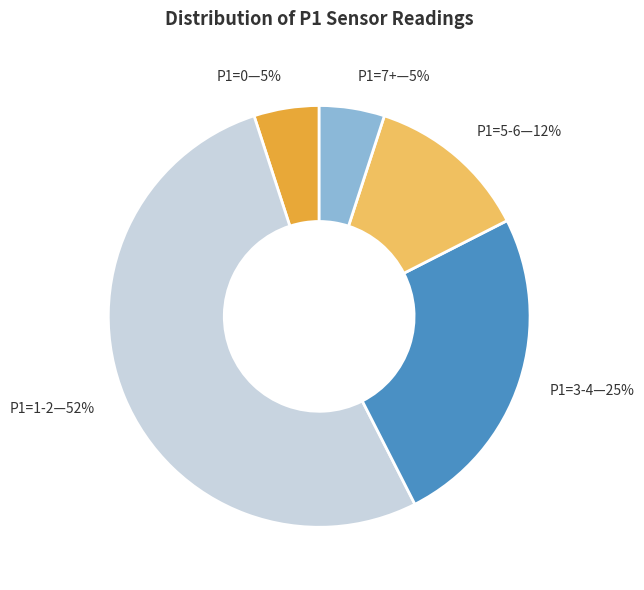

What is the largest slice in the pie chart?

P1=1-2—52%